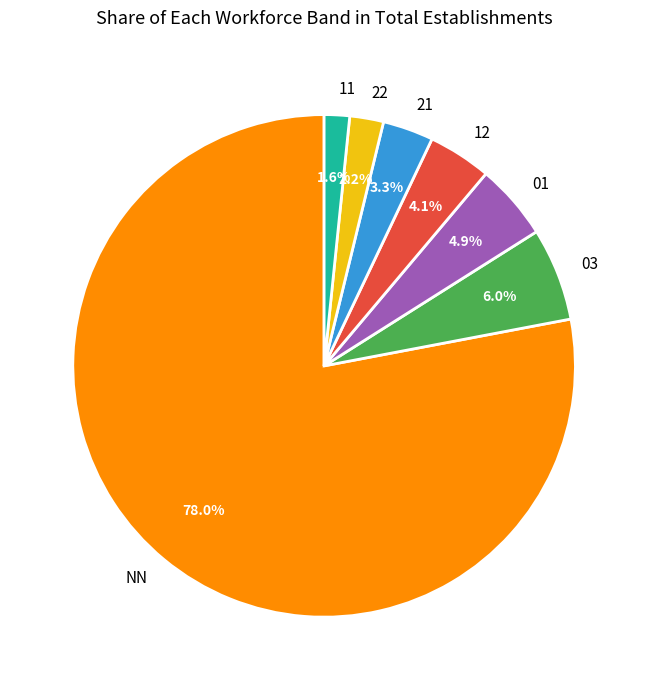

Between 21 and 03, which is larger?

03